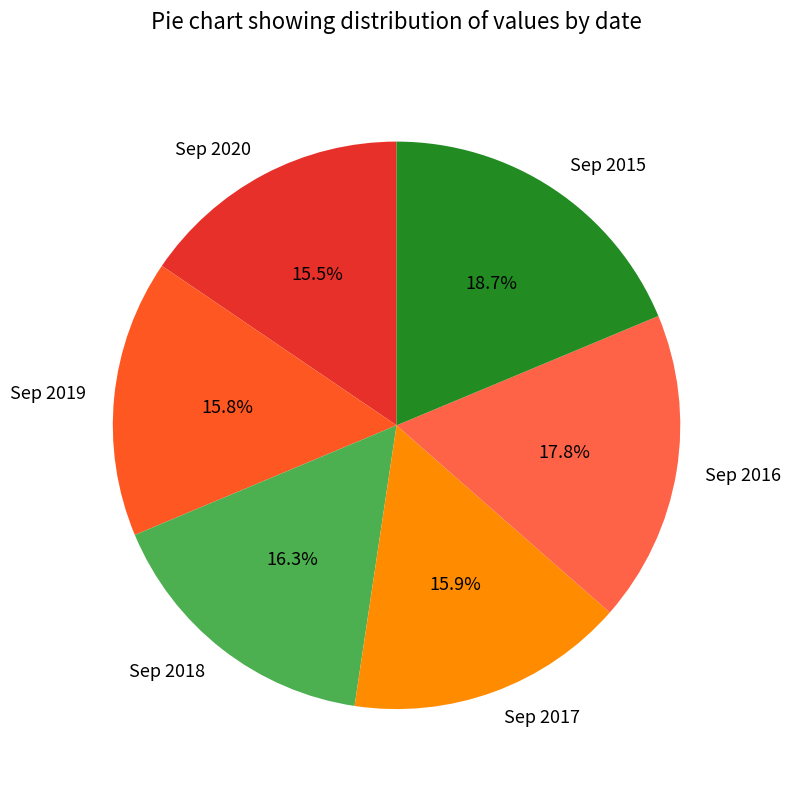

What is the ratio of the value at Sep 2018 to the value at Sep 2016?

0.9